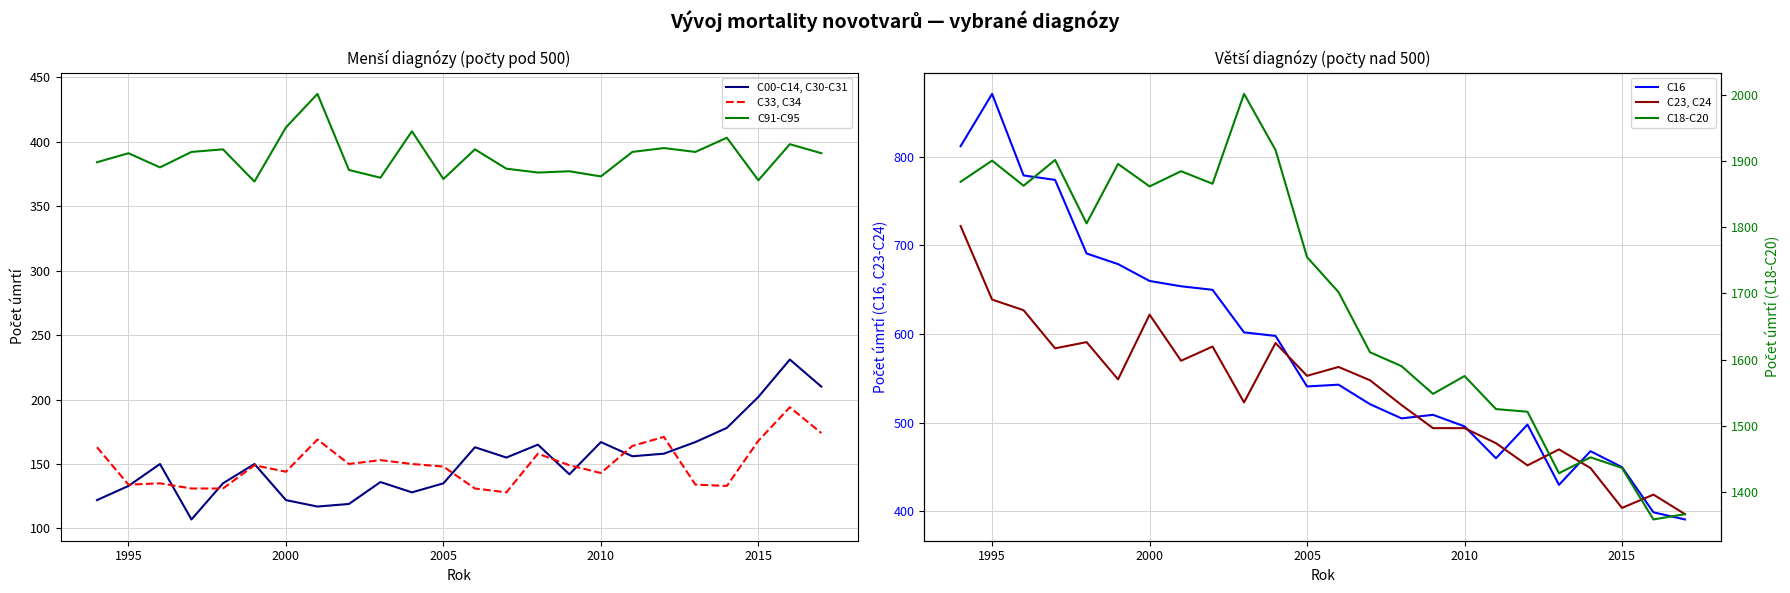

What is the maximum value for C00-C14, C30-C31?

231